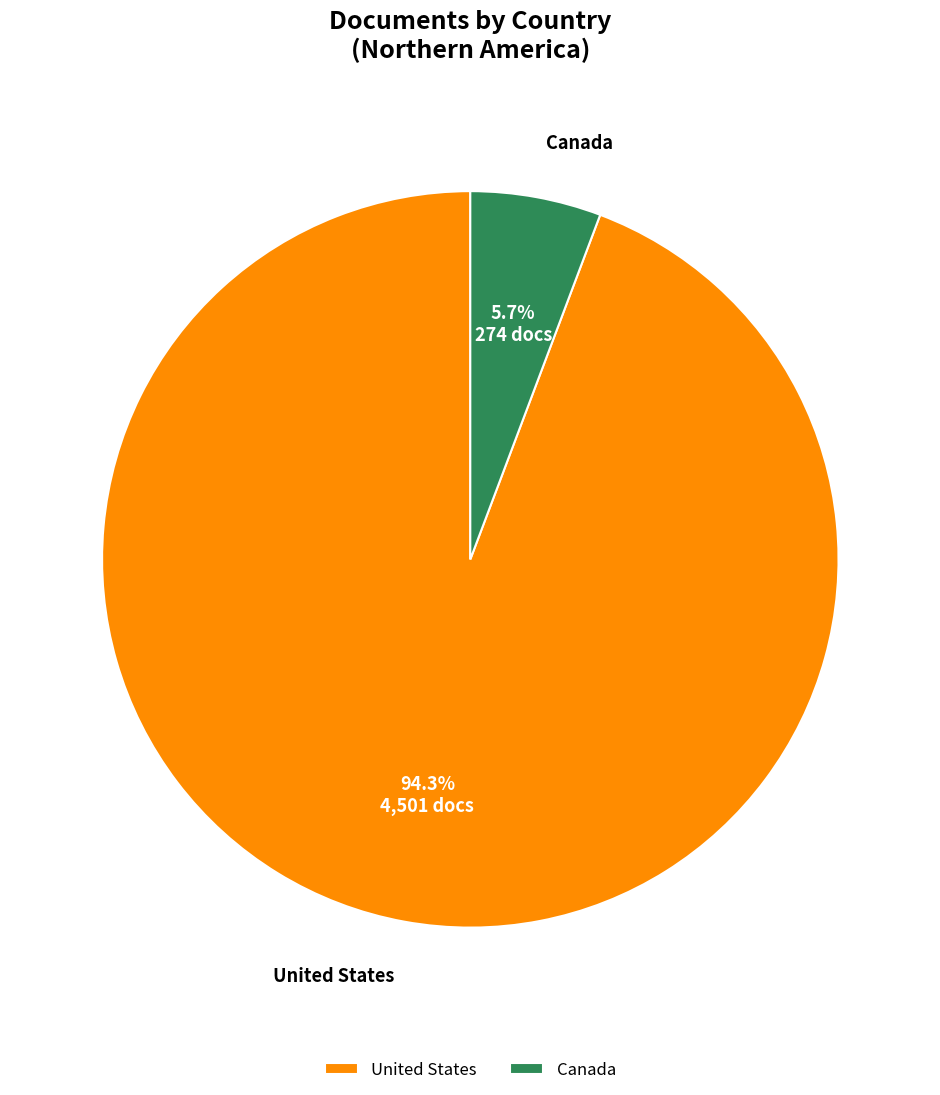

How much of the chart is everything except United States?

5.7%